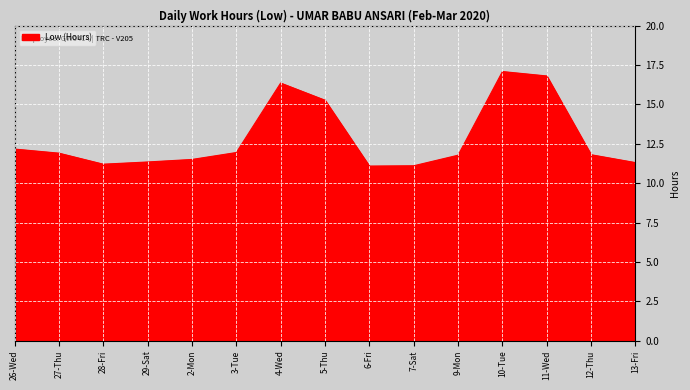

What is the change in value from 26-Wed to 5-Thu?

+3.1